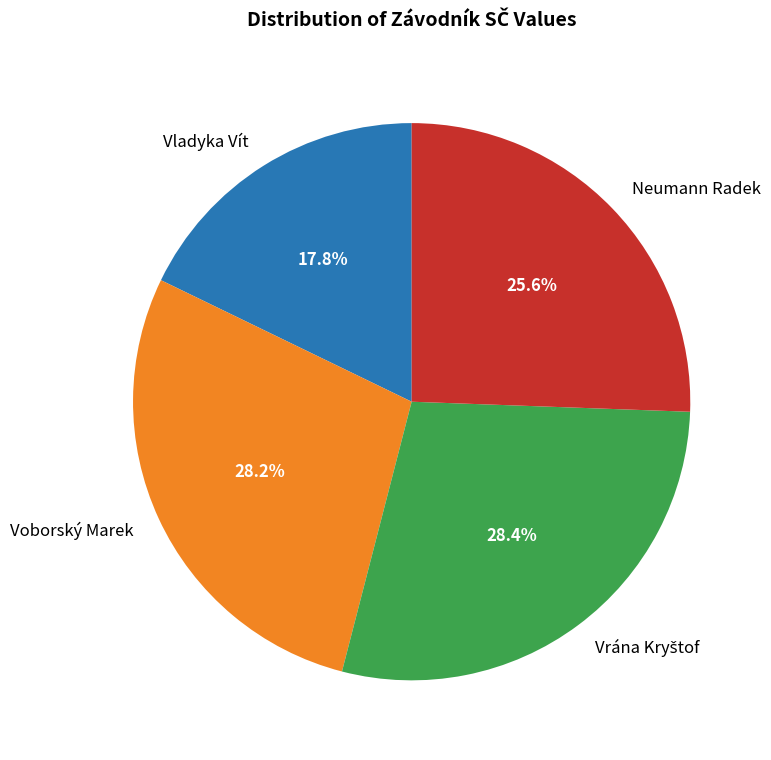

How many segments does this pie chart have?

4